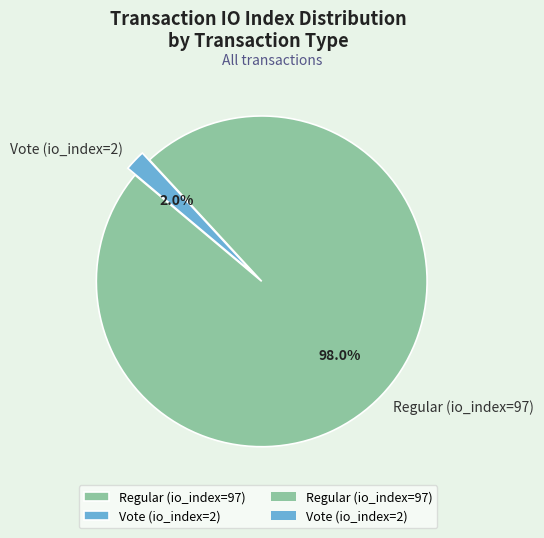

Between Vote (io_index=2) and Regular (io_index=97), which is larger?

Regular (io_index=97)